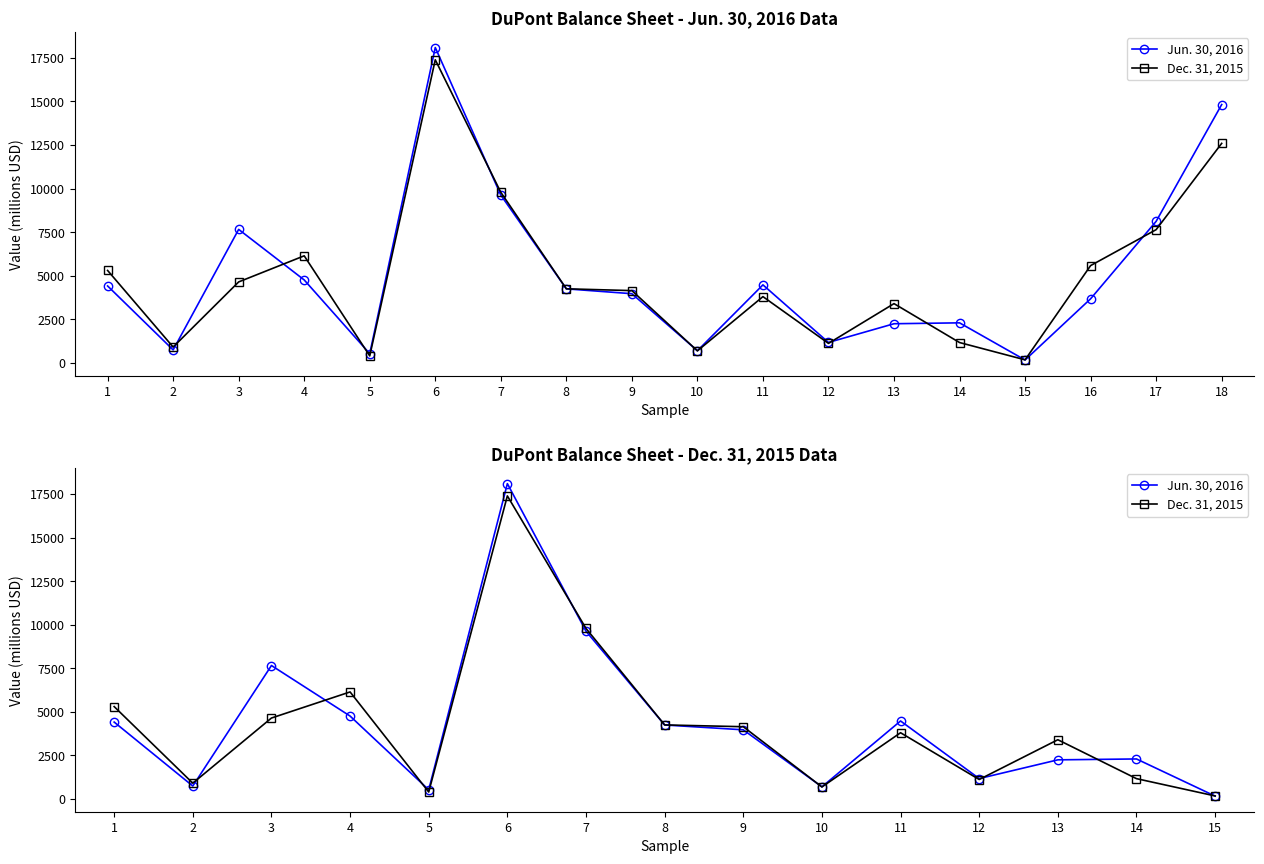

Which series changed the most between 8 and 10?

Dec. 31, 2015